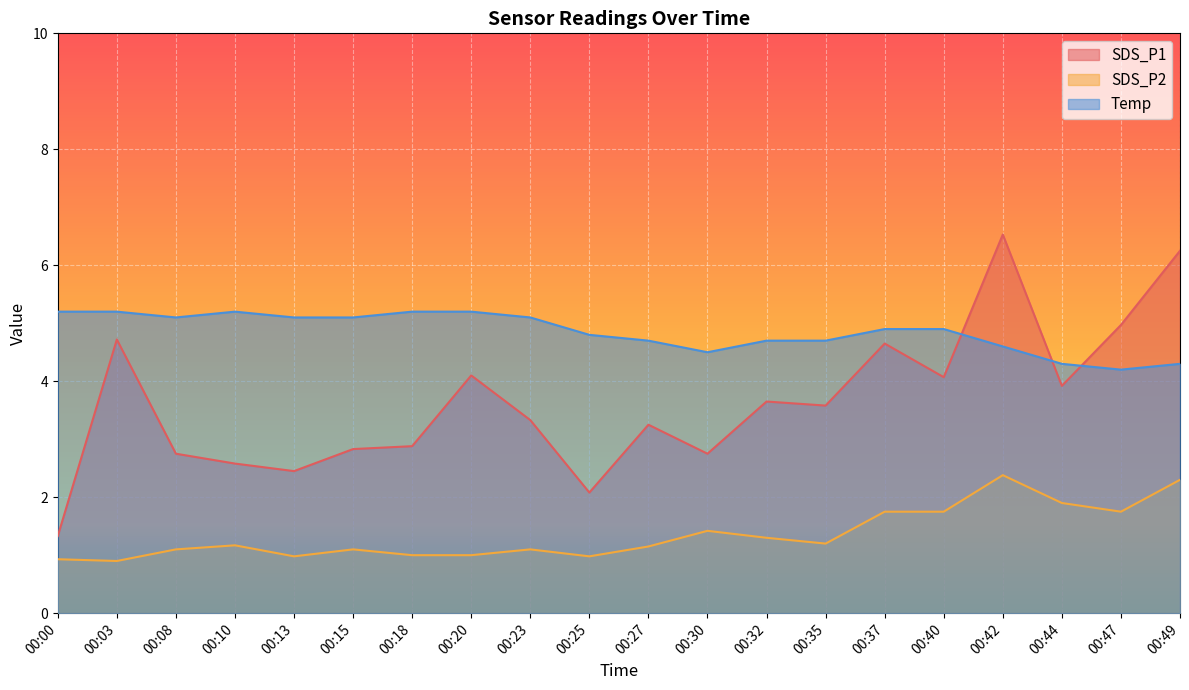

How many series are shown in this chart?

3